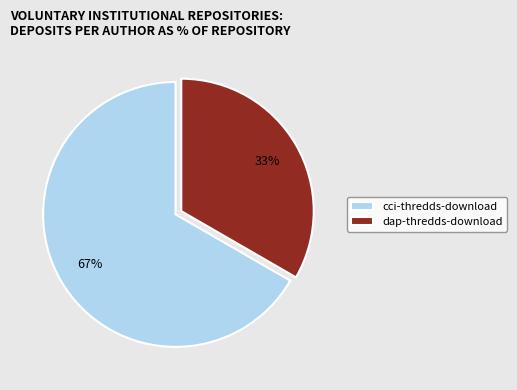

Is there any slice that represents more than half of the pie?

Yes